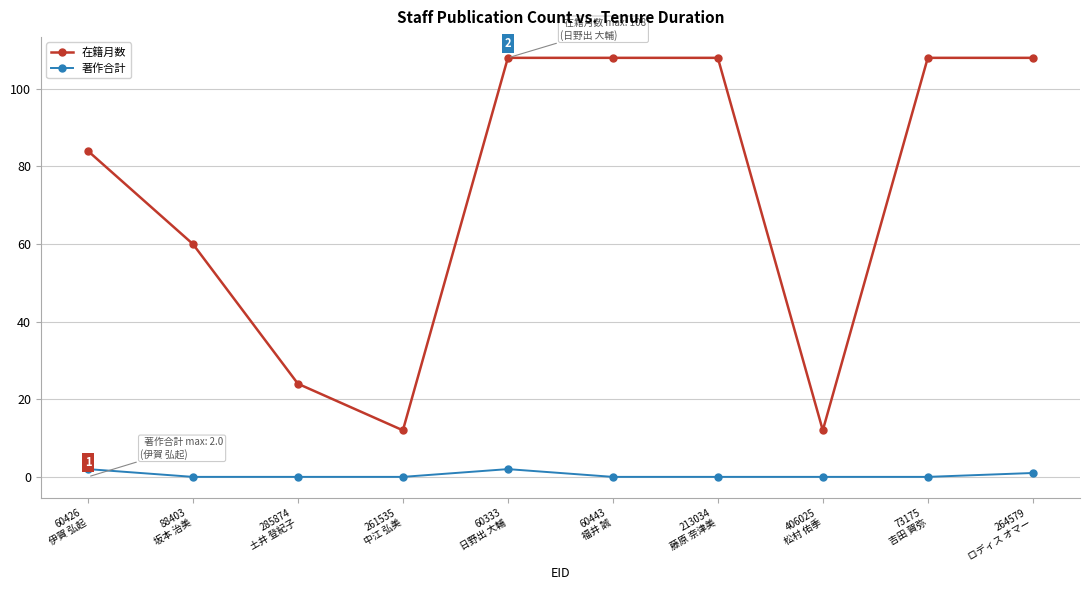

What is the sum of all 著作合計 values?

5